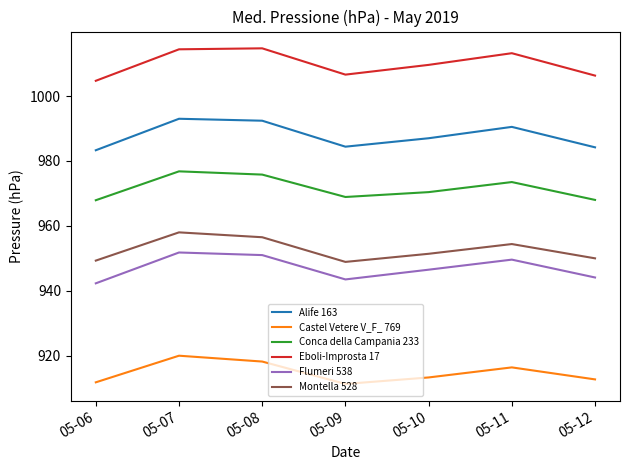

Count the number of data series in this chart.

6